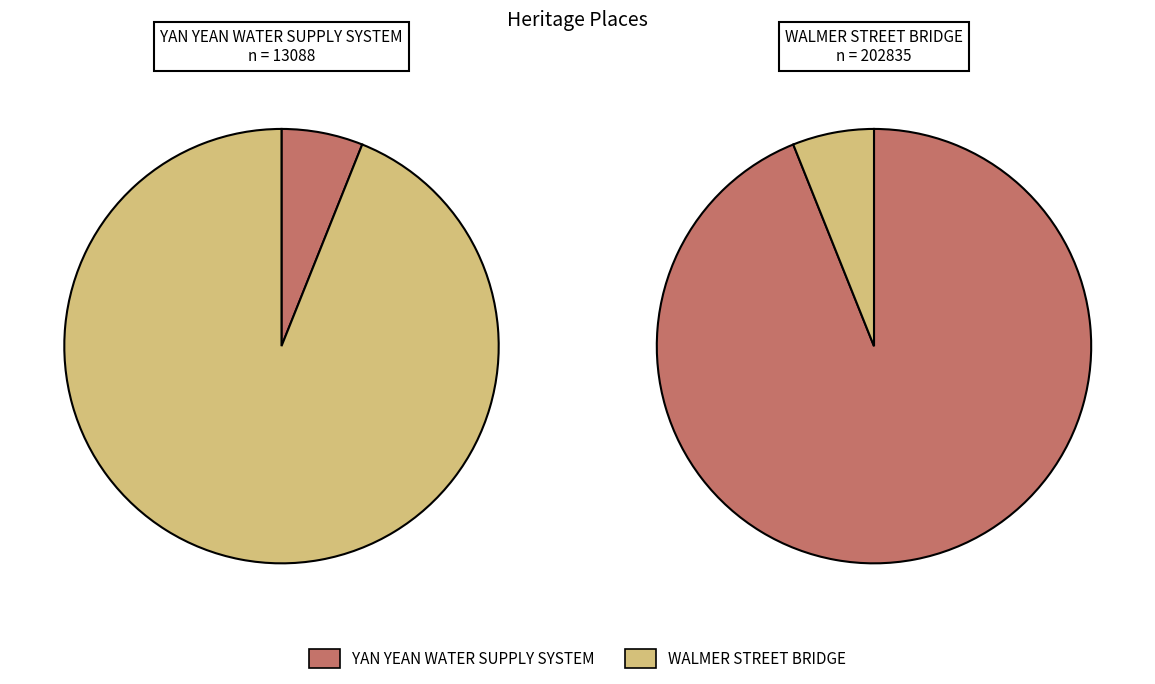

Rank the categories by value from lowest to highest.

YAN YEAN WATER SUPPLY SYSTEM, WALMER STREET BRIDGE